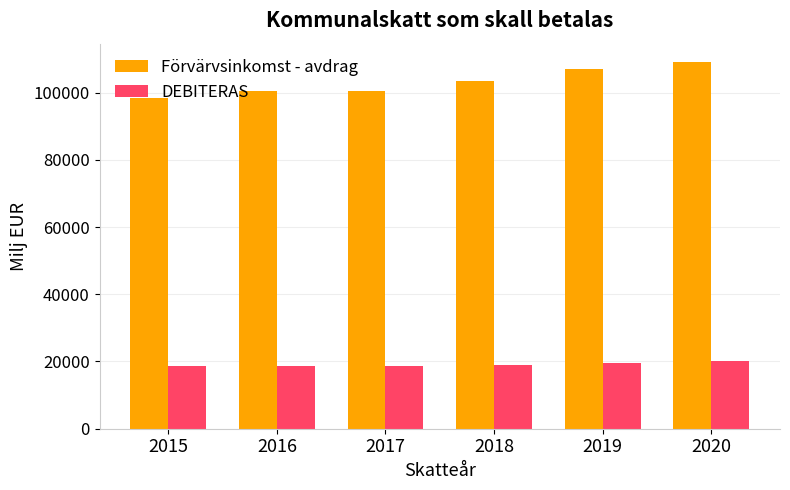

Rank the series by their average value, from highest to lowest.

Förvärvsinkomst - avdrag, DEBITERAS